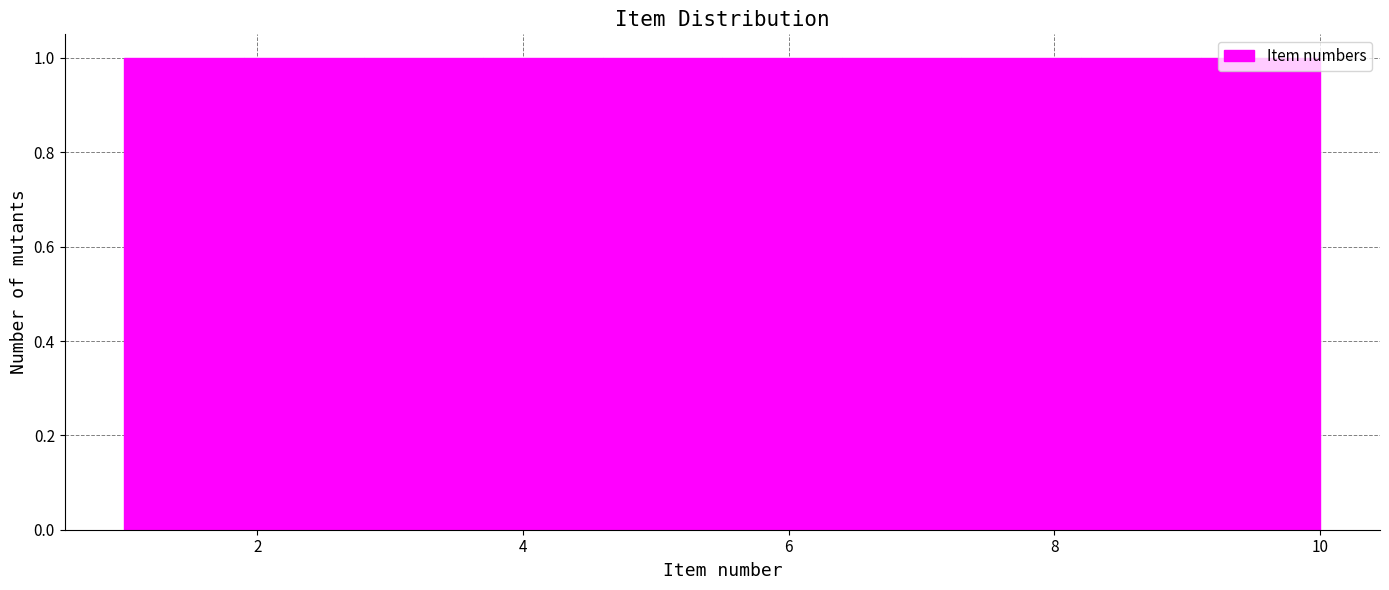

Reading left to right, transcribe this chart: for each bar, give the range it covers on the x-axis and its height. Neither the bar edges nor the heights are printed on the chart, so give them approximately, as read against the axes.

1.0 to 1.9: 1
1.9 to 2.8: 1
2.8 to 3.7: 1
3.7 to 4.6: 1
4.6 to 5.5: 1
5.5 to 6.4: 1
6.4 to 7.3: 1
7.3 to 8.2: 1
8.2 to 9.1: 1
9.1 to 10.0: 1